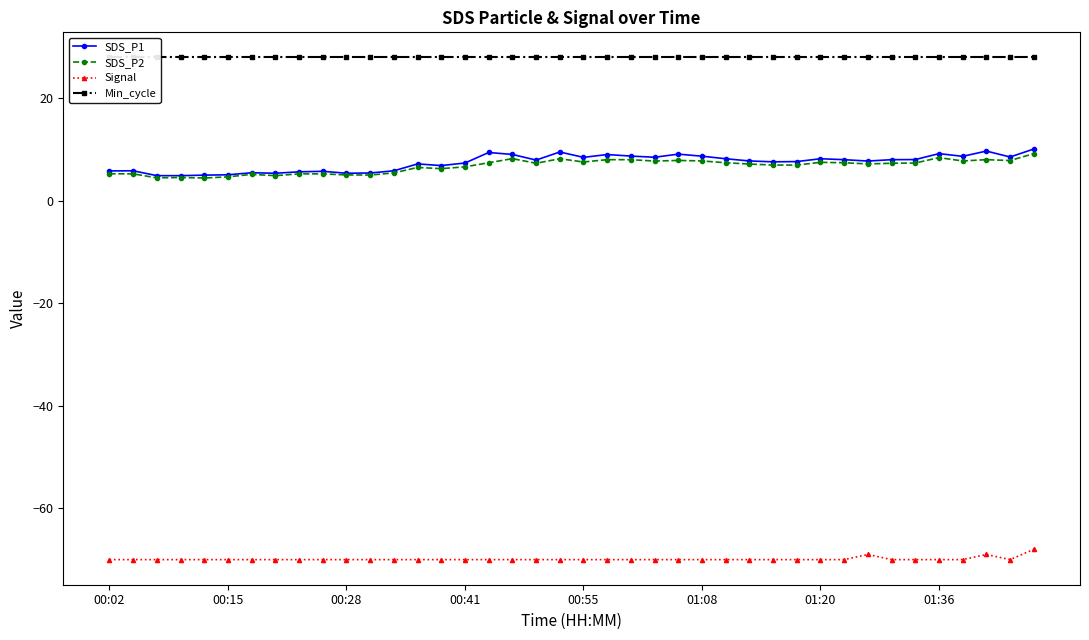

In SDS_P1, how many points are lower than both neighbors (excluding endpoints)?

10